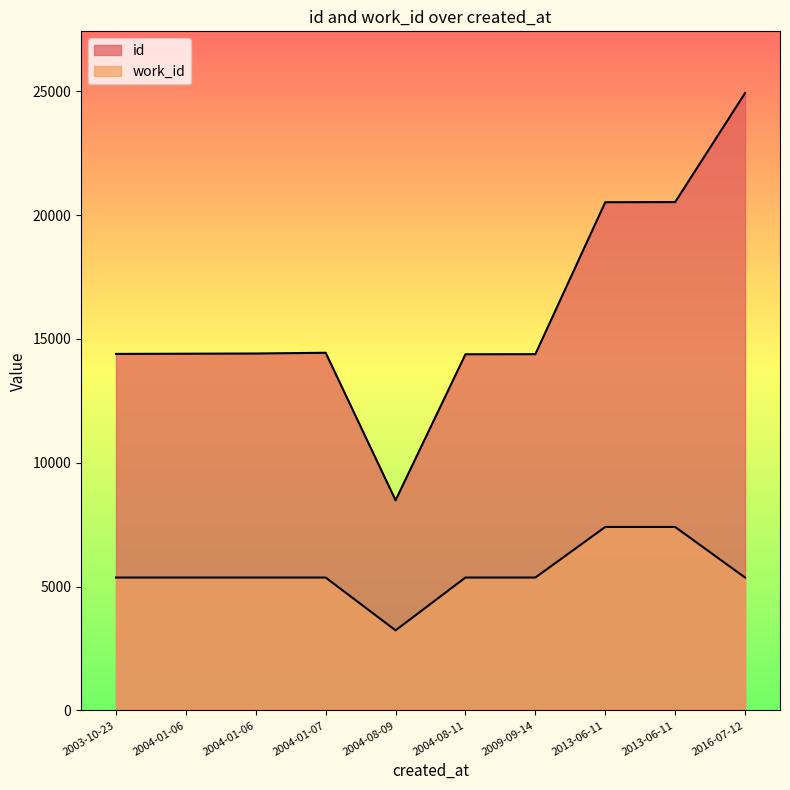

Which series has the largest total across all categories?

id